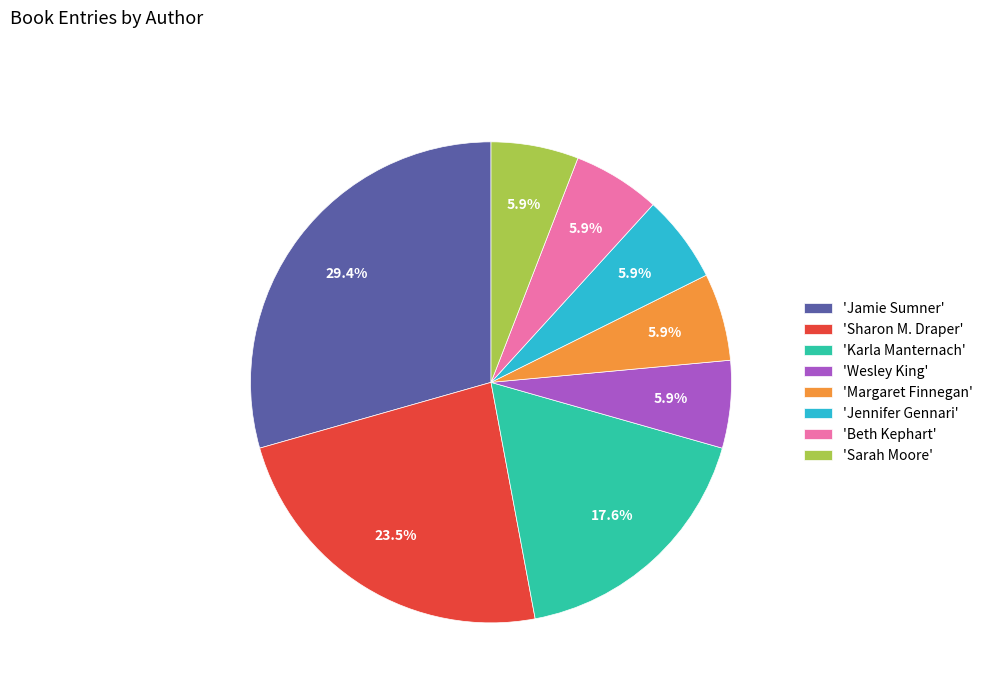

Is there a majority slice in this chart?

No